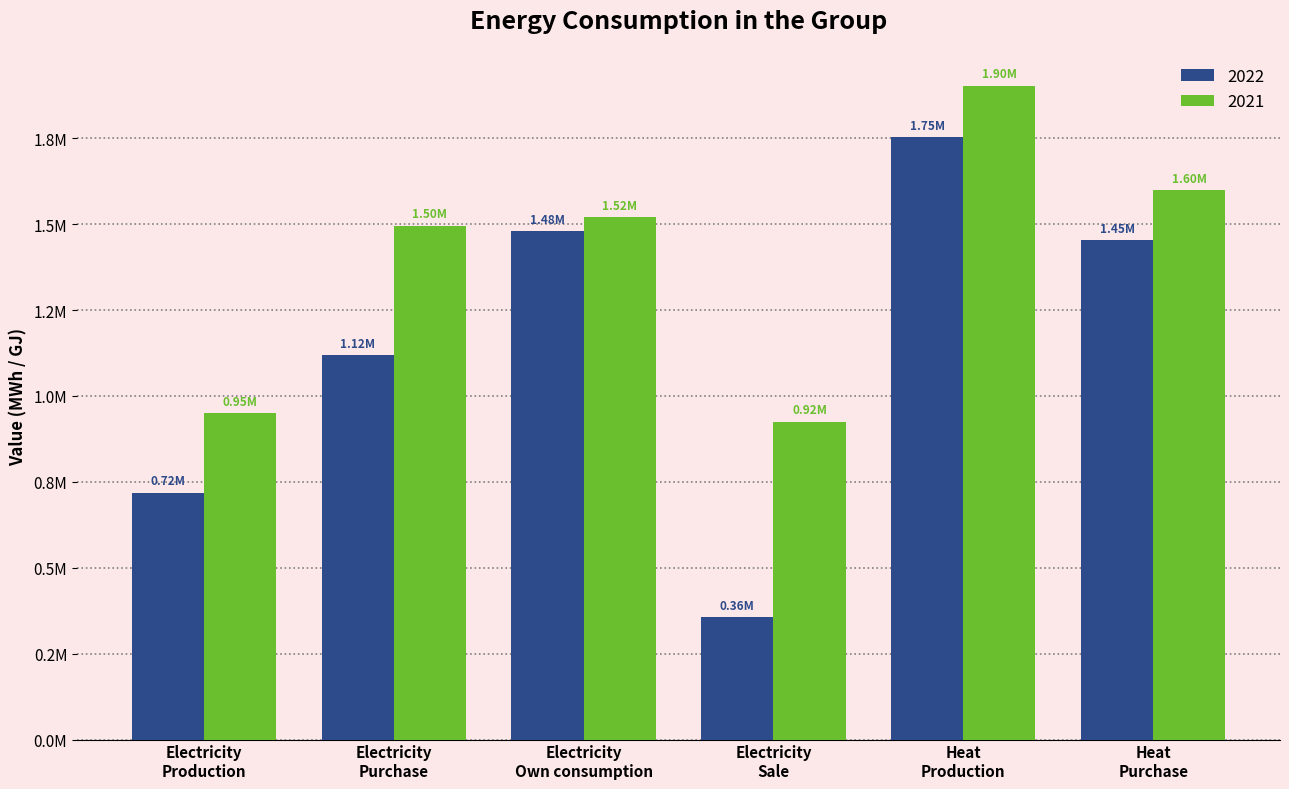

Which series changed the most between Electricity
Own consumption and Heat
Production?

2021